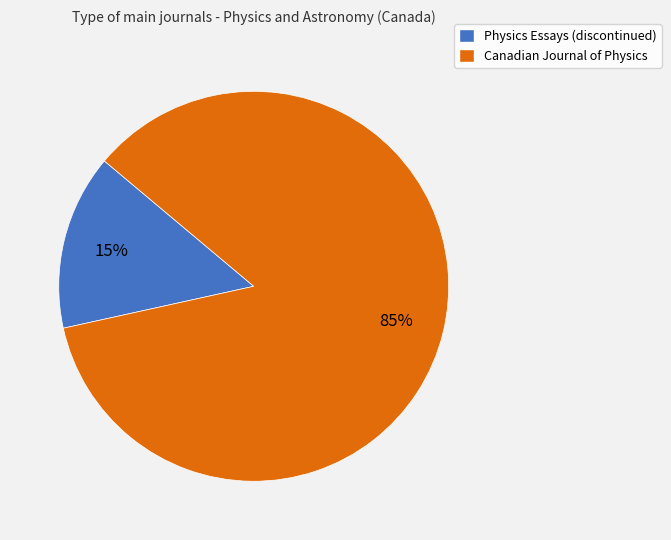

Which category has the smallest portion of the pie?

Physics Essays (discontinued)